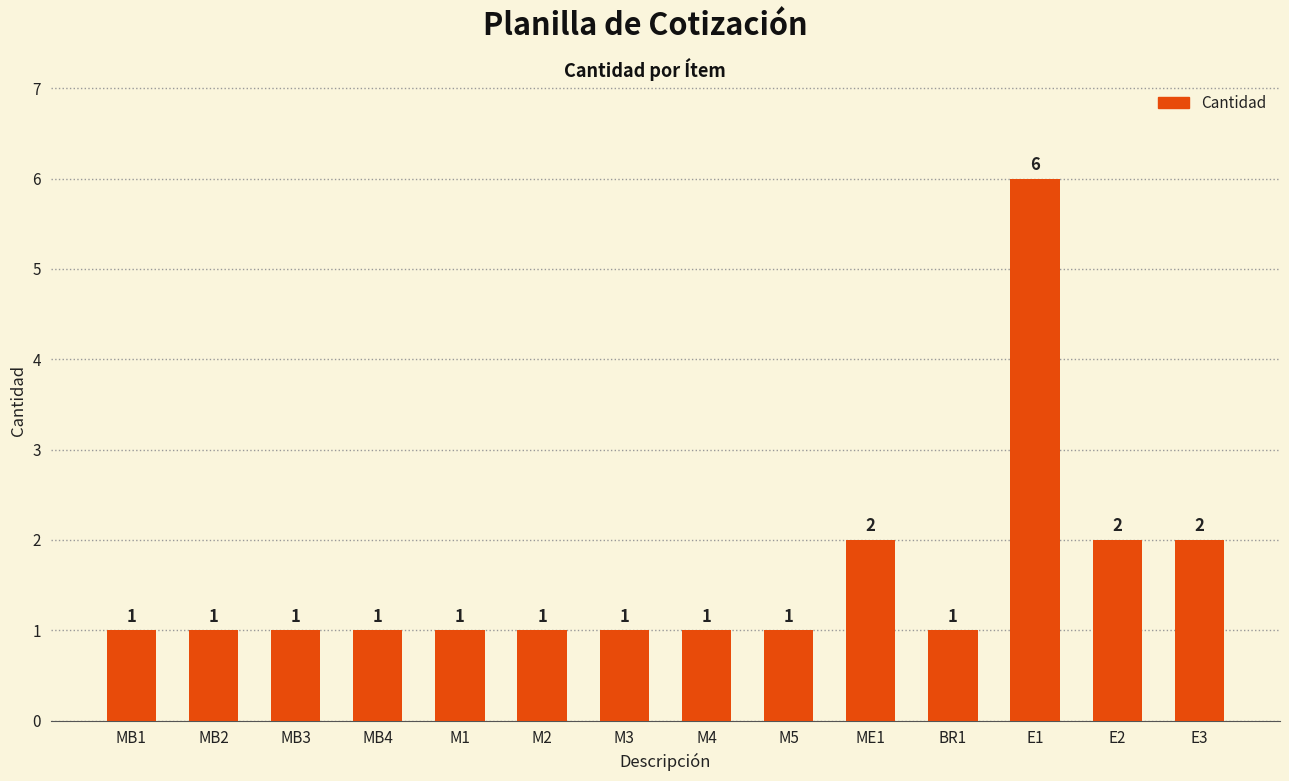

What position from the right is MB3?

12